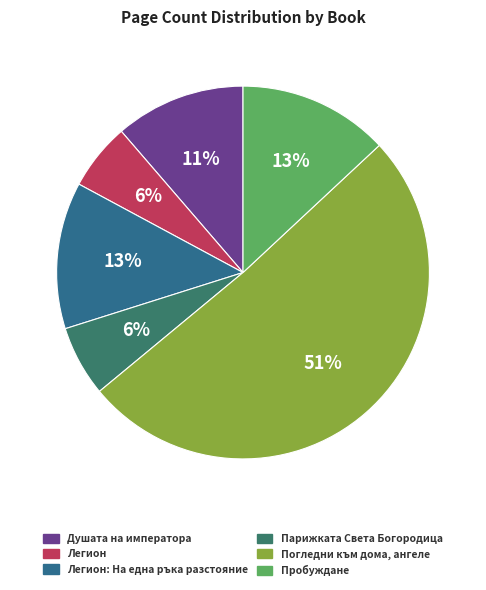

Count the number of slices in the pie.

6